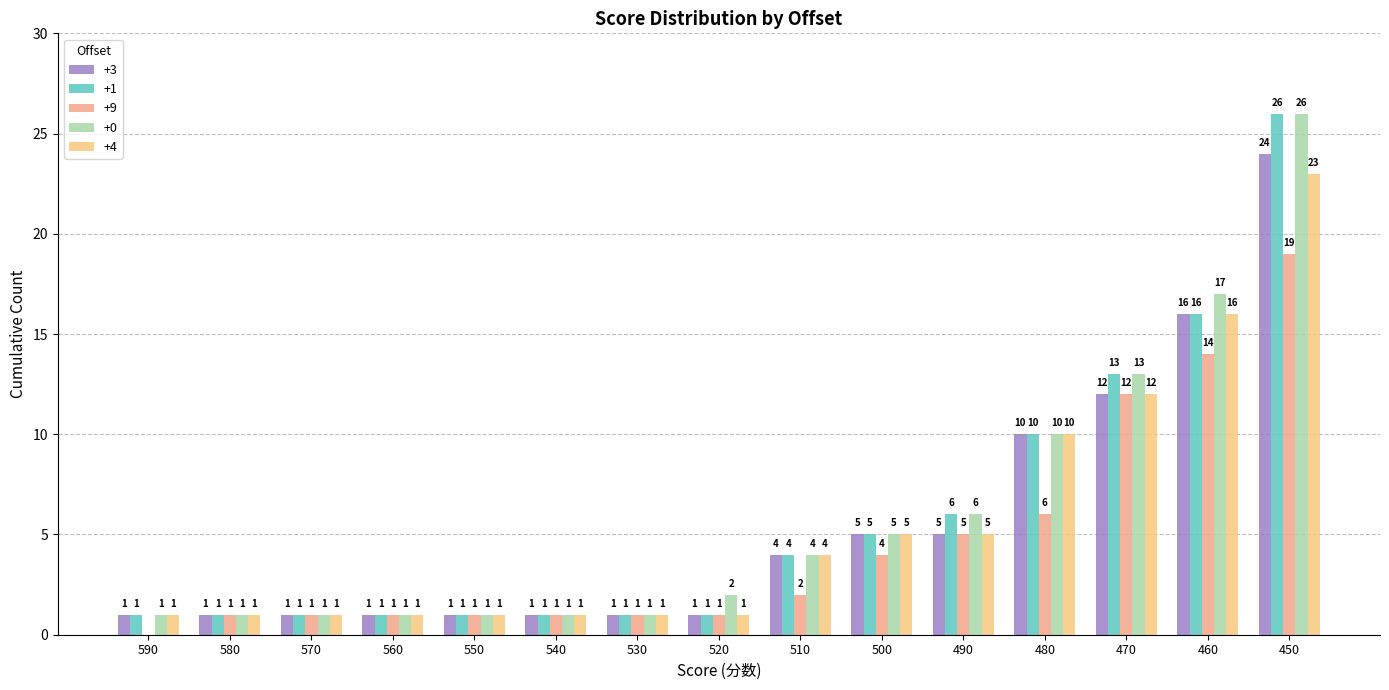

What is the sum of the +3 values at 460 and 450?

40